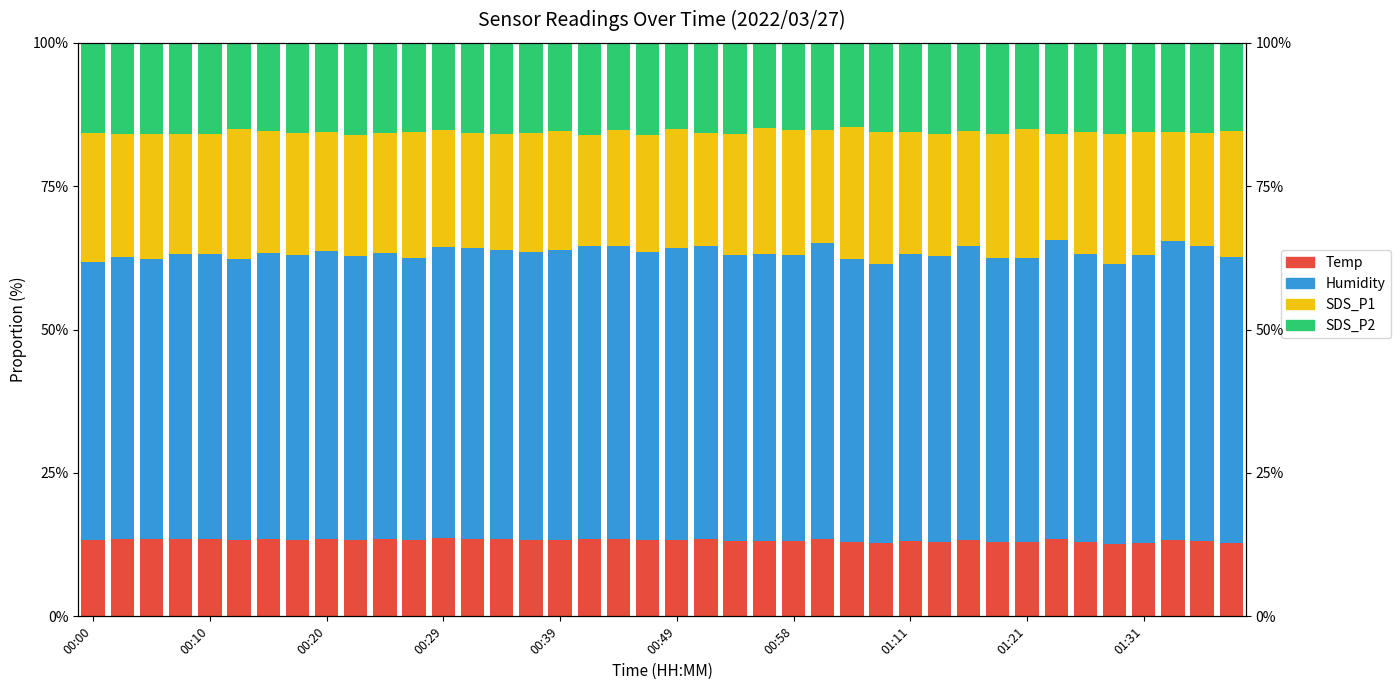

Which series changed the most between 00:20 and 00:49?

Humidity